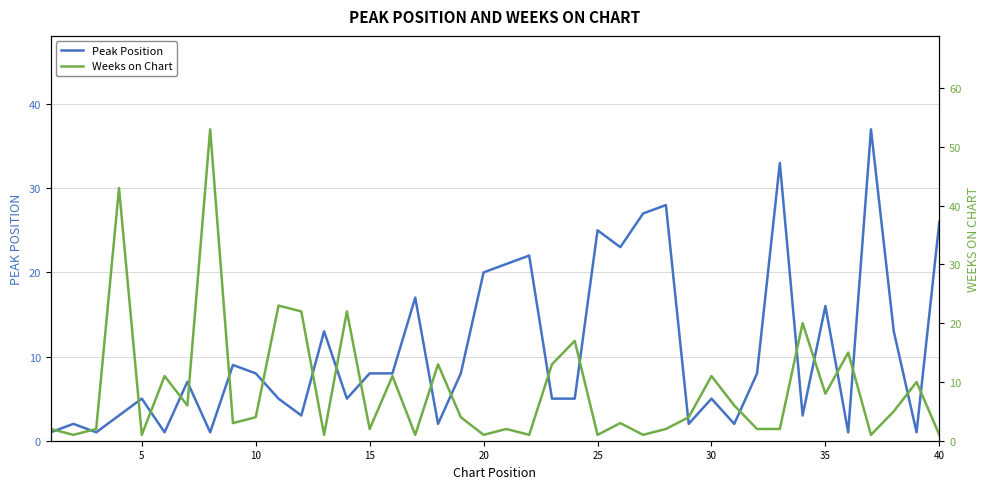

At which label is Peak Position closest to 19?

20